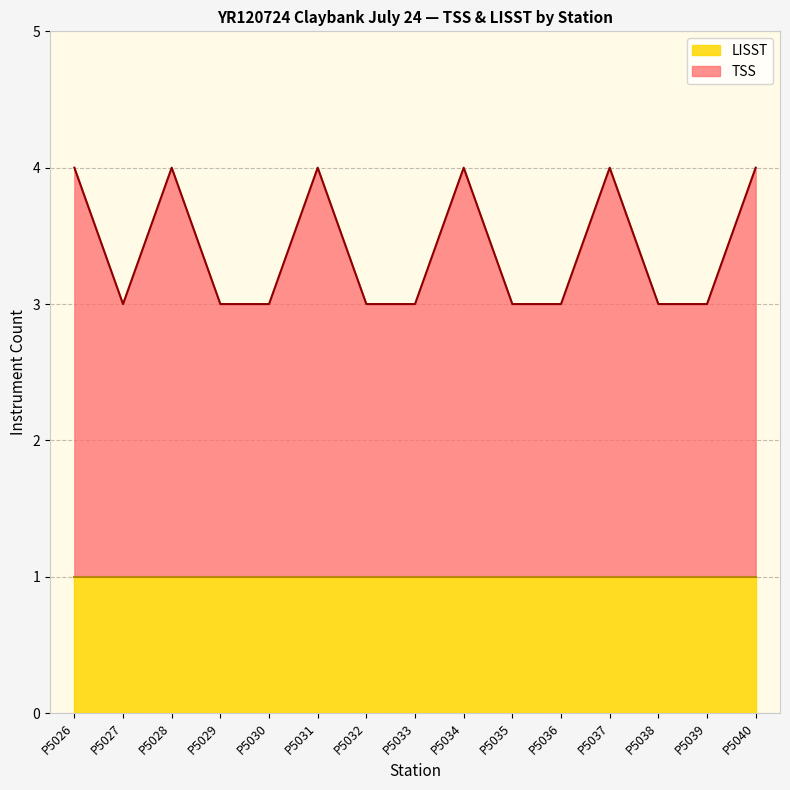

Reading right to left, transcribe all the data shown in this chart.

P5040=4	P5039=3	P5038=3	P5037=4	P5036=3	P5035=3	P5034=4	P5033=3	P5032=3	P5031=4	P5030=3	P5029=3	P5028=4	P5027=3	P5026=4